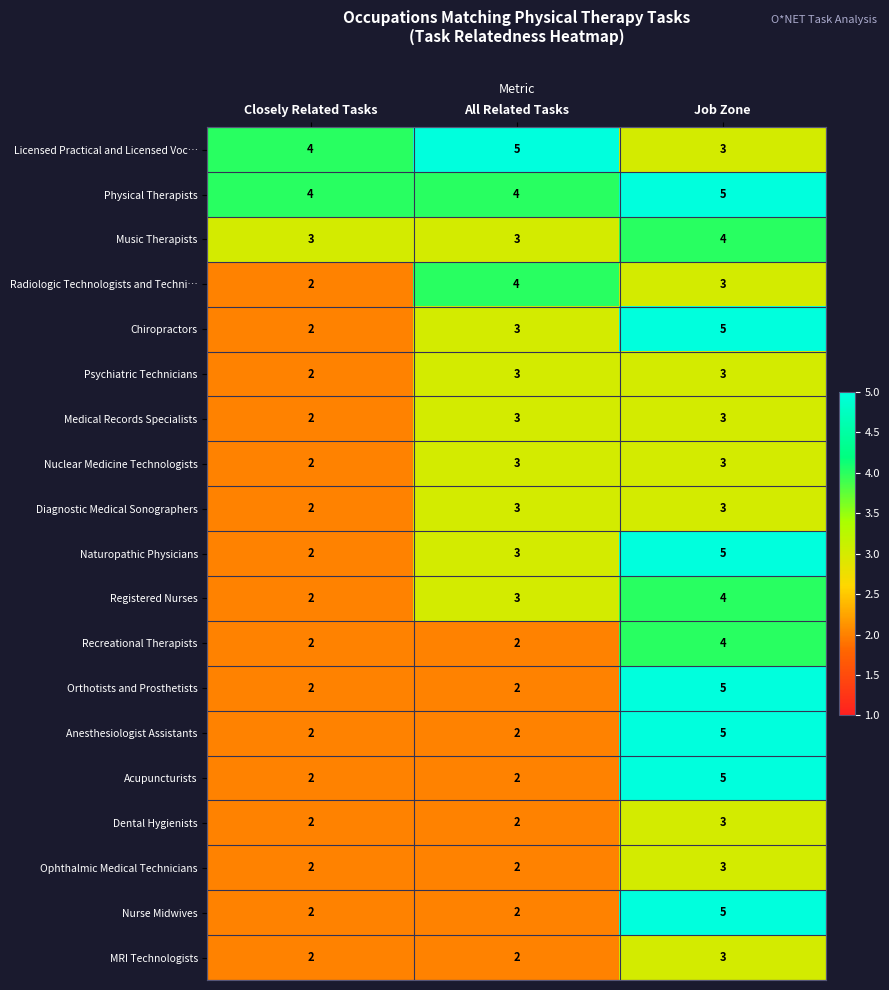

What is the greatest value displayed?

5